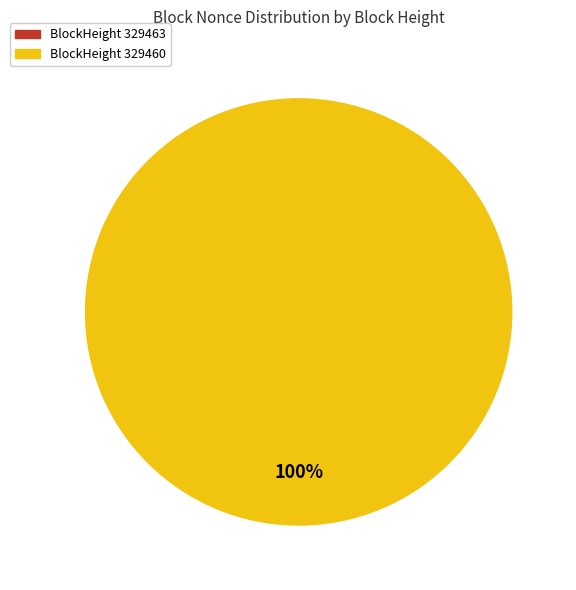

To the nearest percent, what is the difference between the largest and smallest slice percentages?

100%